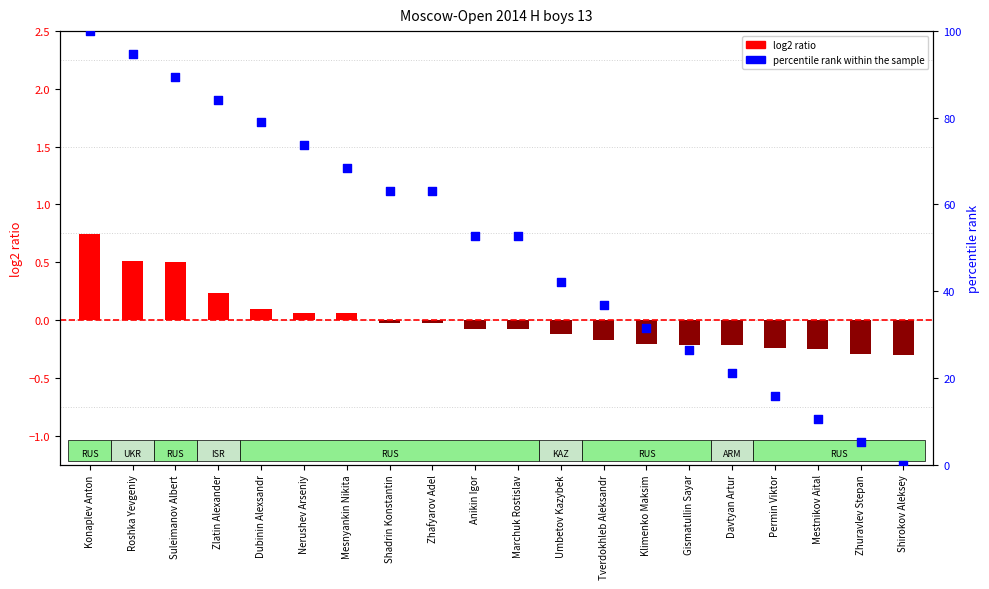

Which series has the widest spread of Y values?

percentile rank within the sample